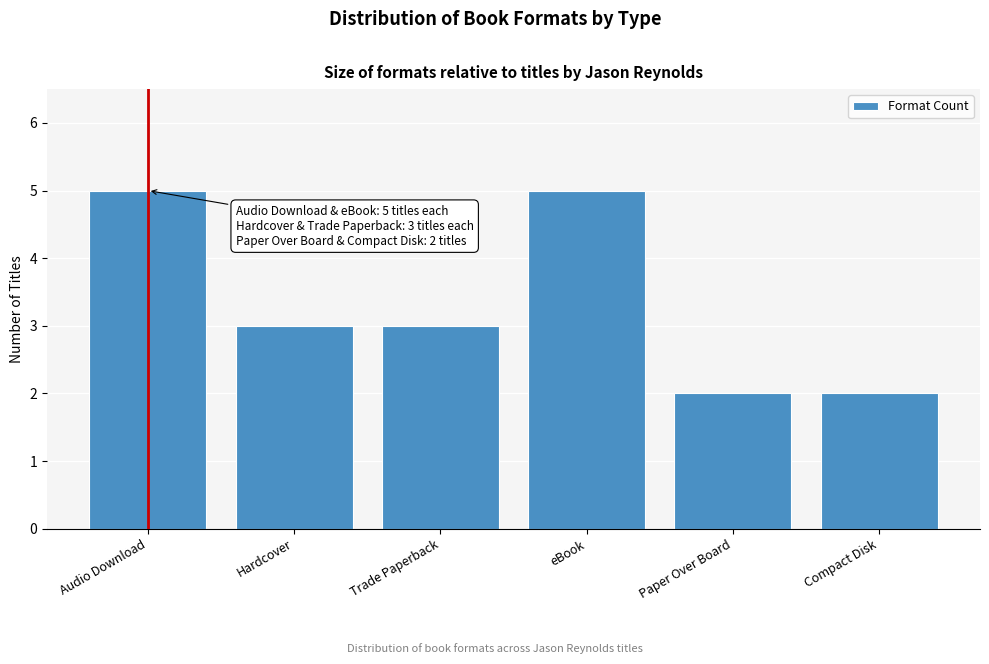

Reading right to left, extract all data points from this chart.

2	2	5	3	3	5